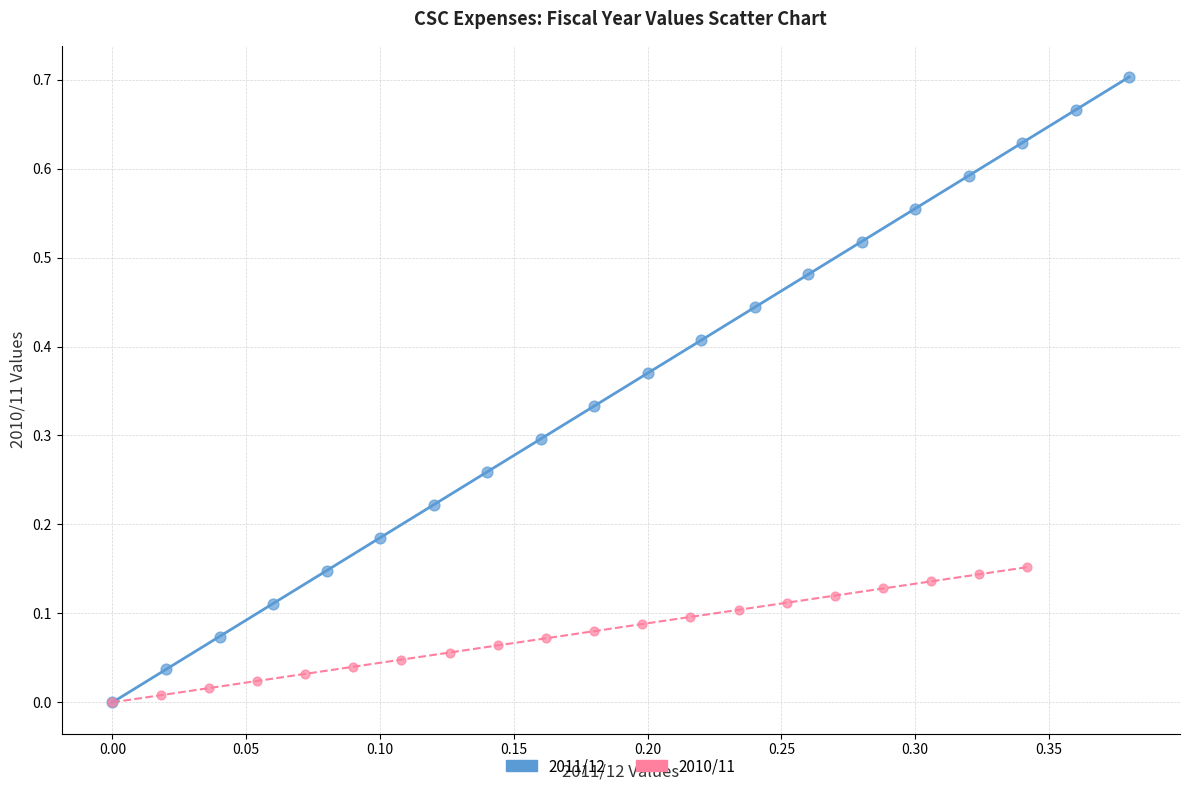

What are all the series names shown in the legend?

2011/12, 2010/11